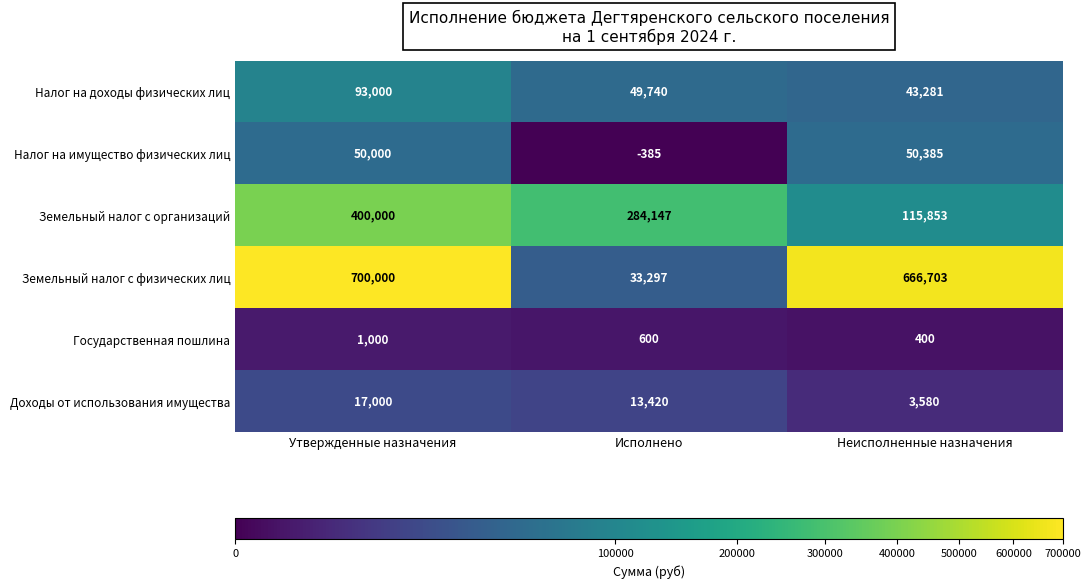

True or false: Налог на имущество физических лиц has a value of -668 at Исполнено.

False